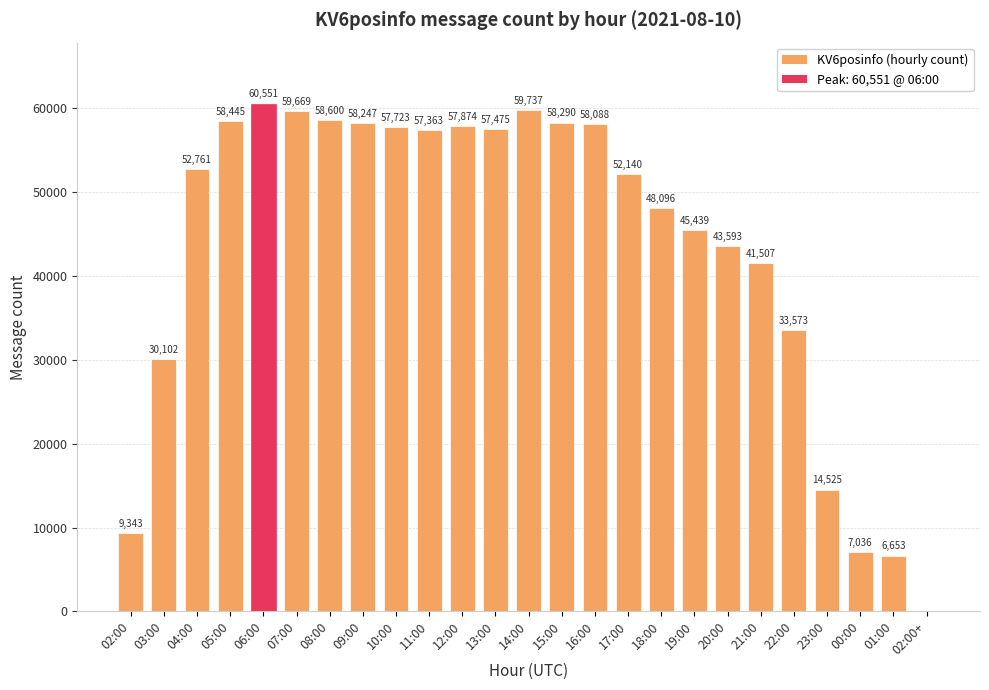

Which category has the highest value across all series?

06:00